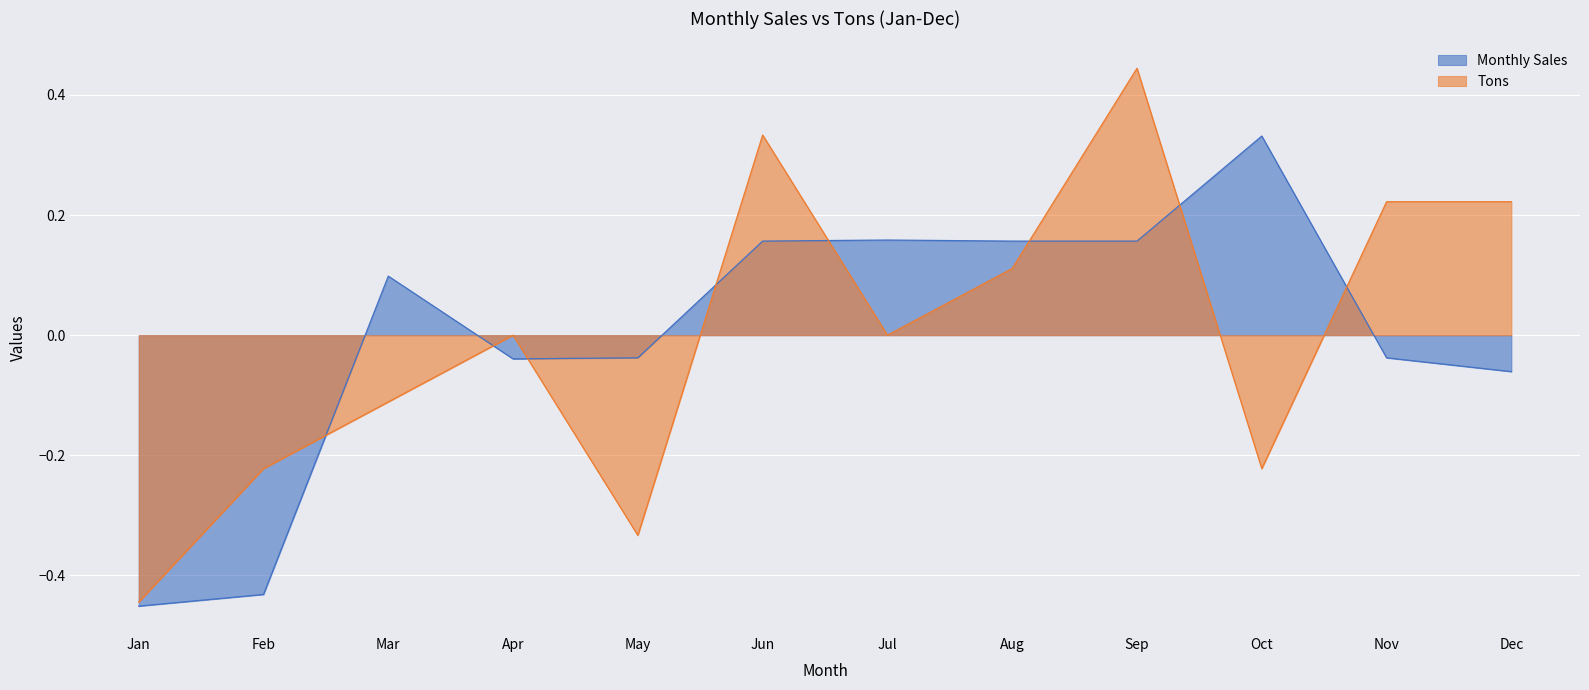

How many lines are shown in the chart?

2